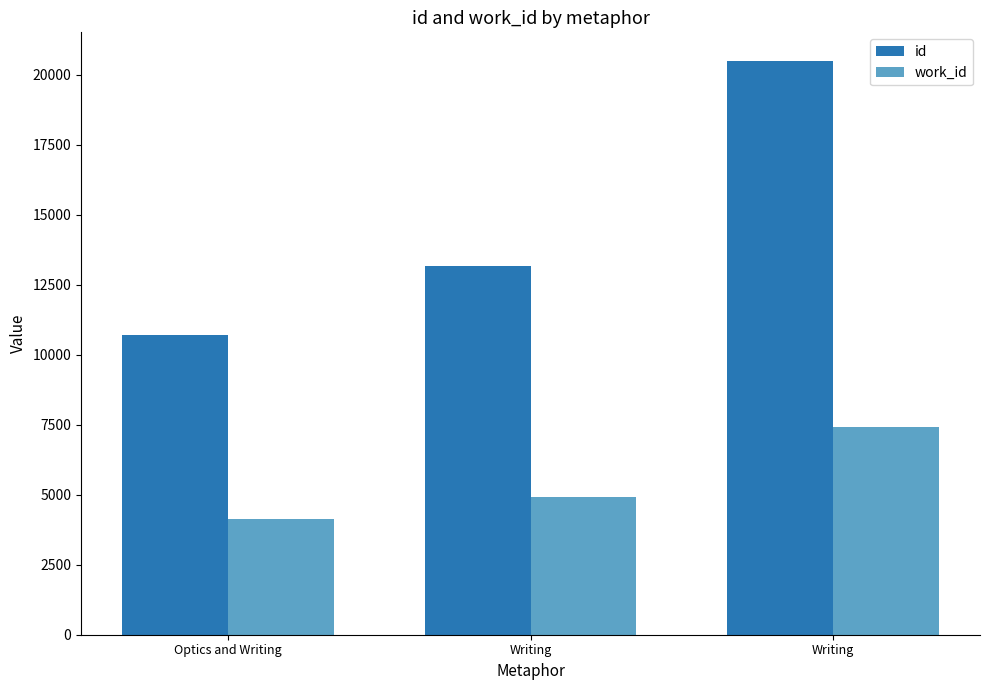

How many categories are shown in the chart?

3